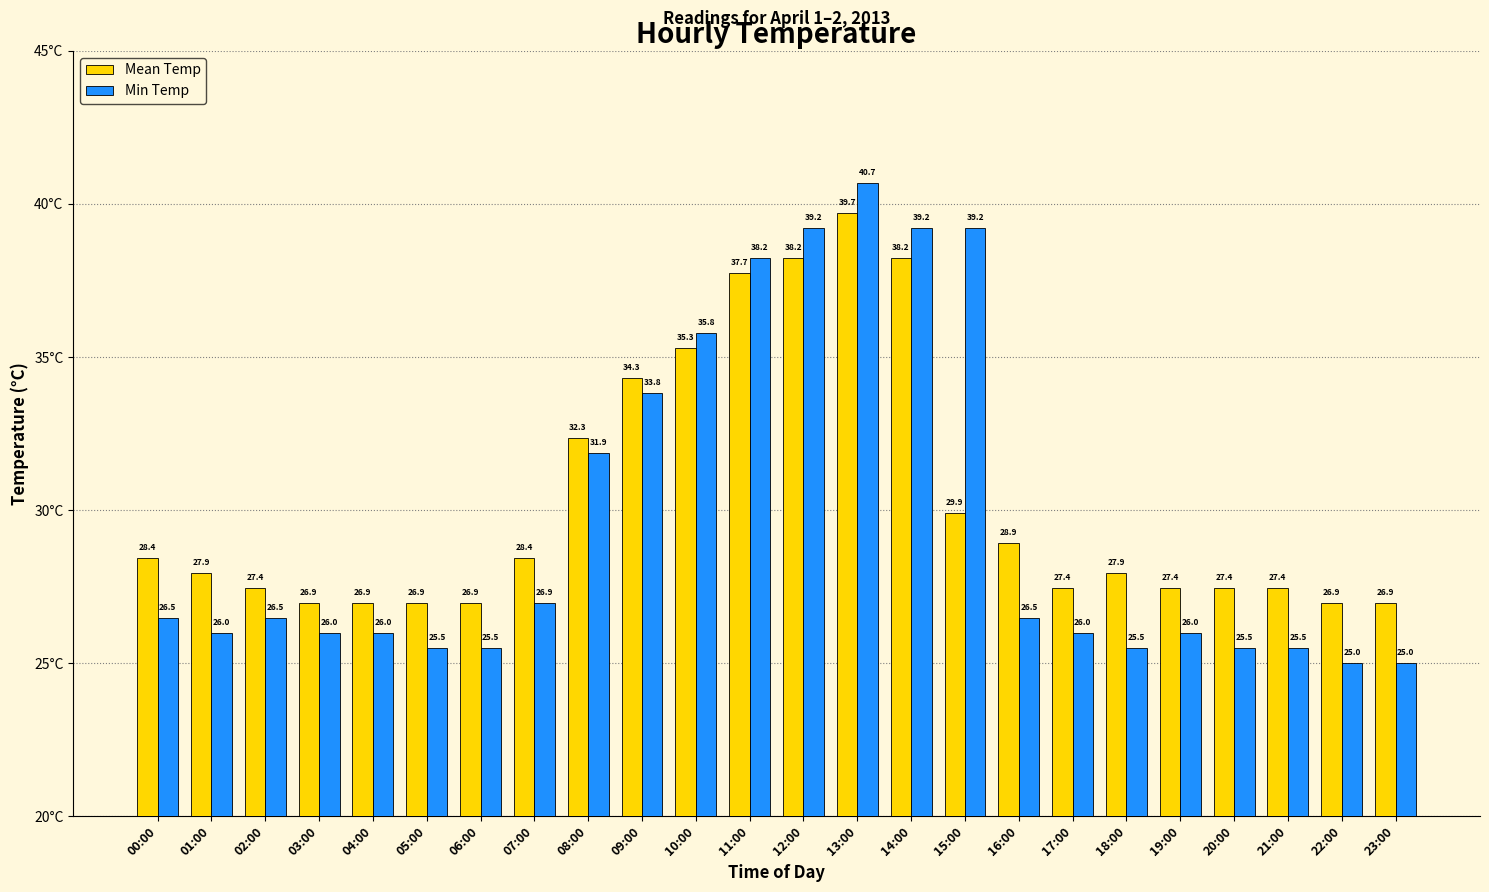

Which series has the largest range (max minus min)?

Min Temp